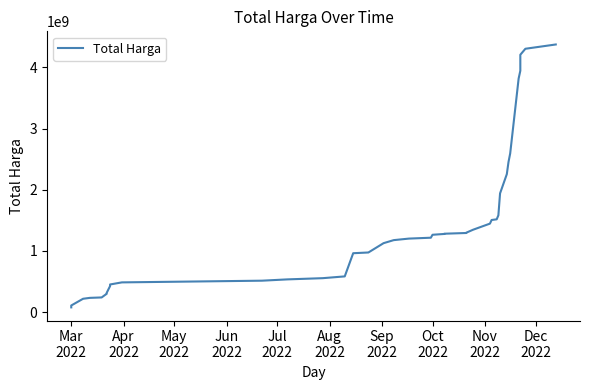

What is the value of the 10th point from the left?

450594740